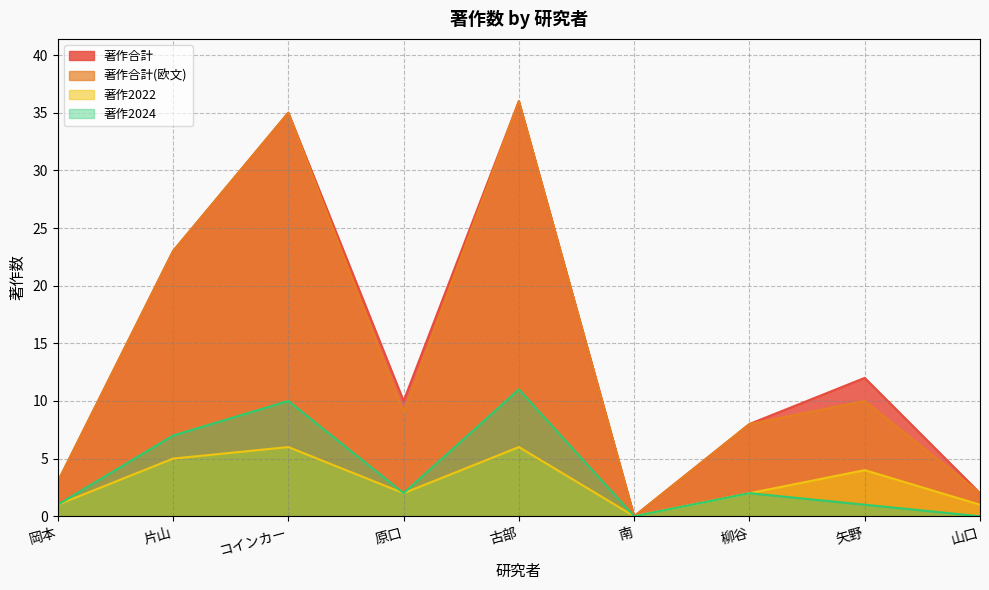

True or false: 著作2024 and 著作合計(欧文) intersect in this chart.

False